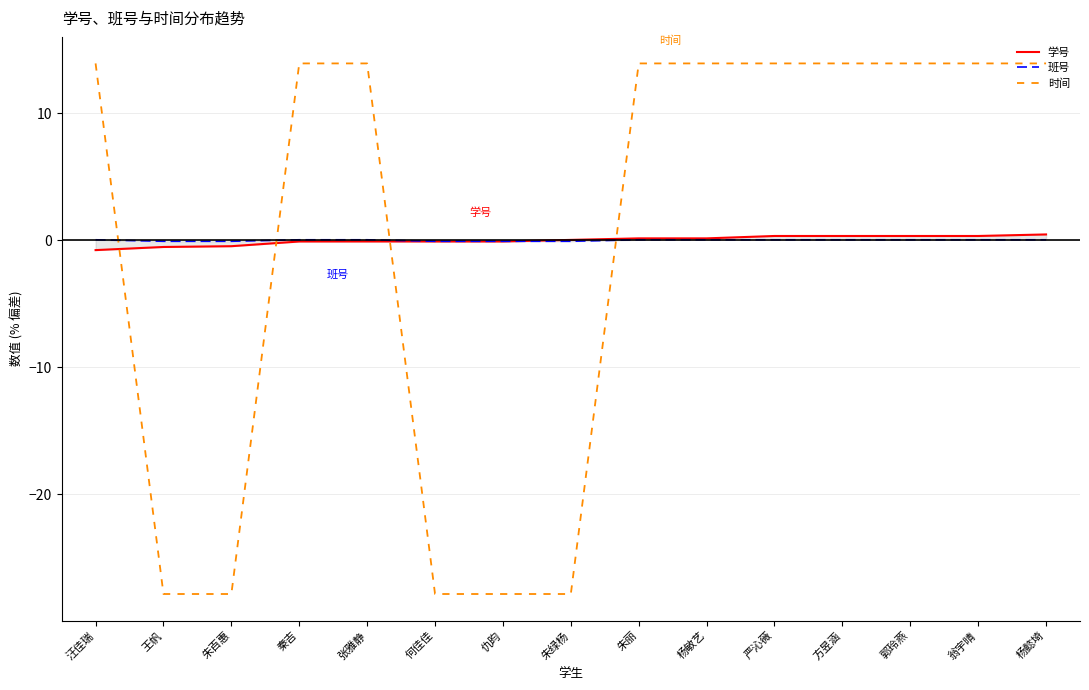

What is the total value across all series at 朱绿杨?

-27.9